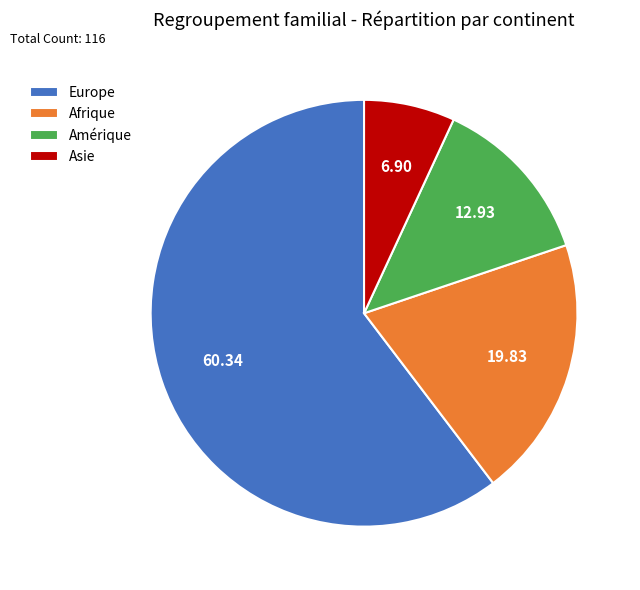

Does Europe represent more than half of the total?

Yes